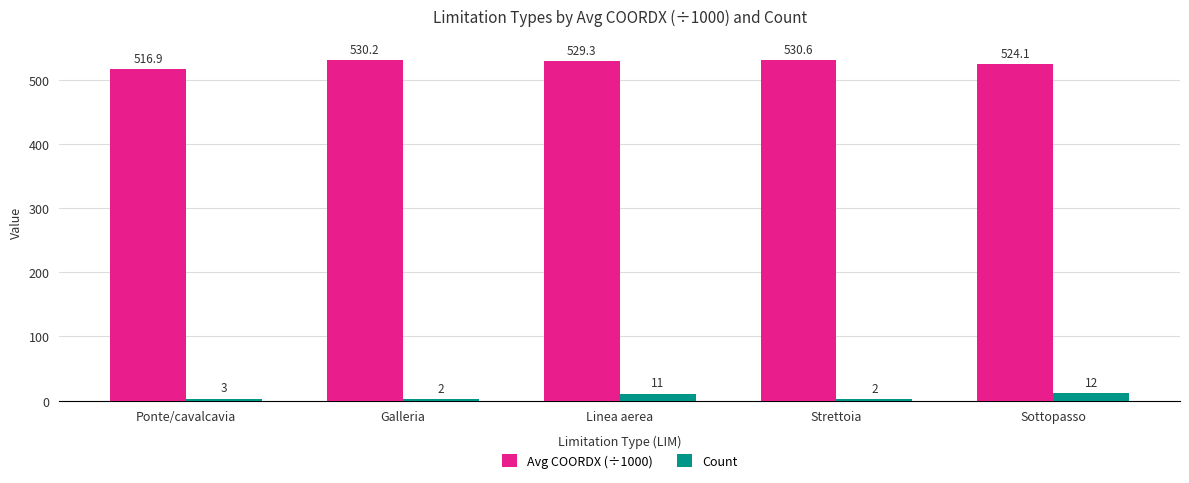

Between Galleria and Strettoia, which series saw the biggest shift?

Avg COORDX (÷1000)